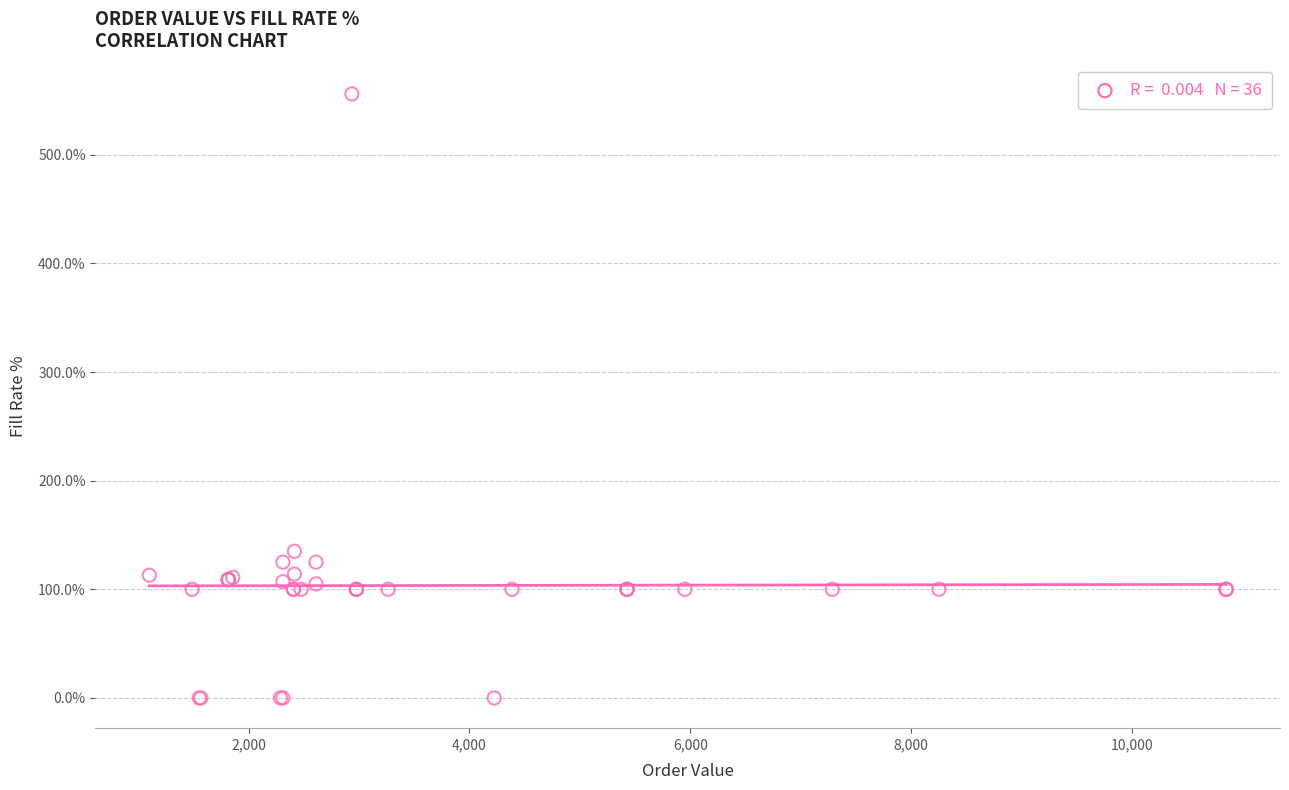

What Y value in the scatter plot is closest to 278?

135